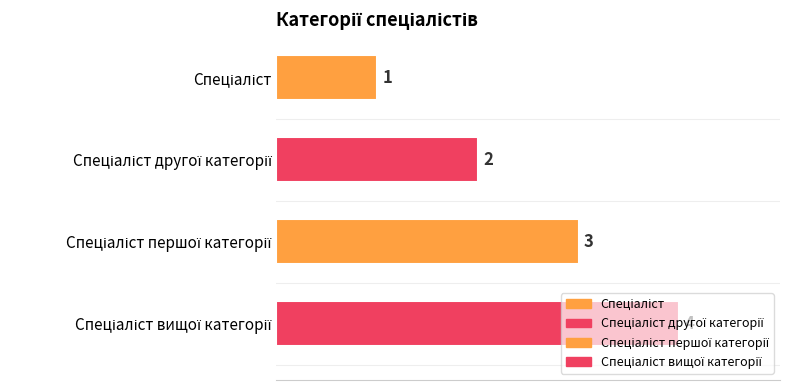

What position from the left is Спеціаліст?

1